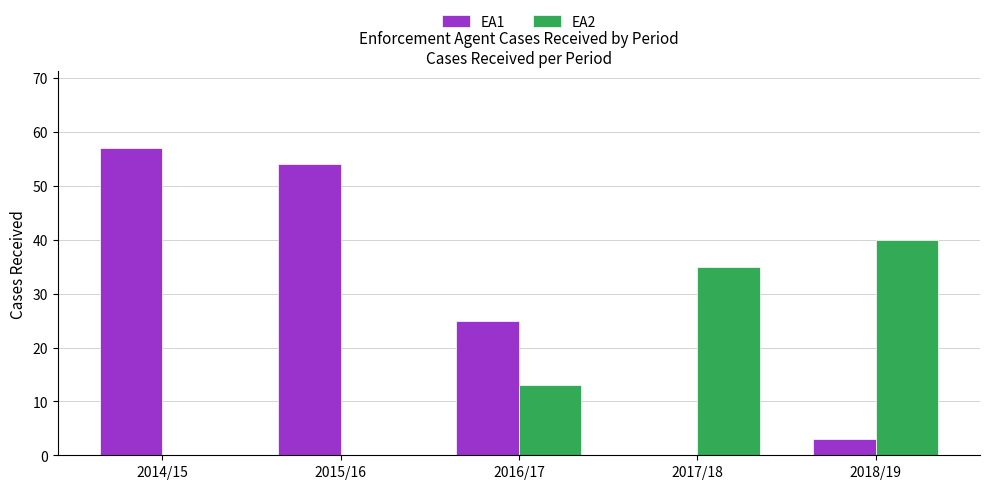

Which label corresponds to the largest value in the chart?

2014/15